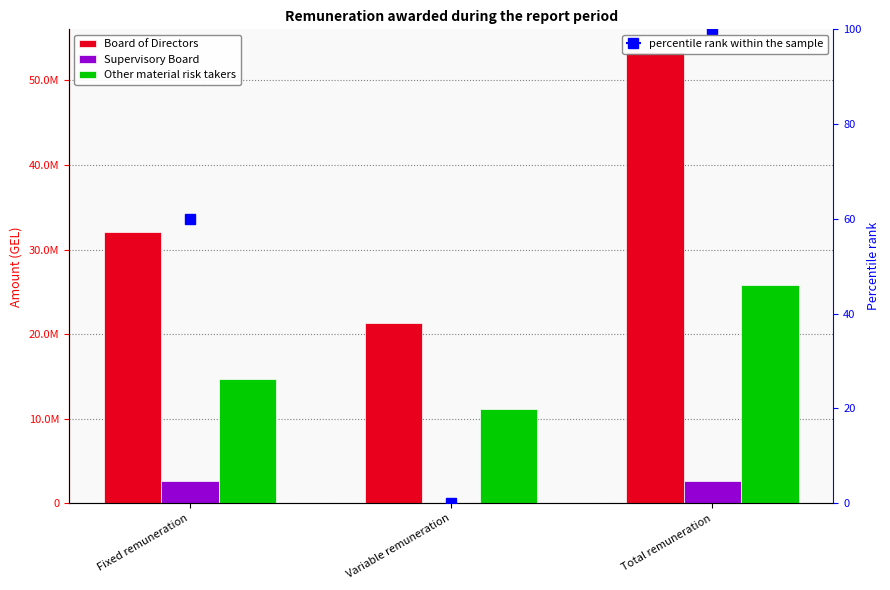

What is the average value of the Supervisory Board series?

1766626.1